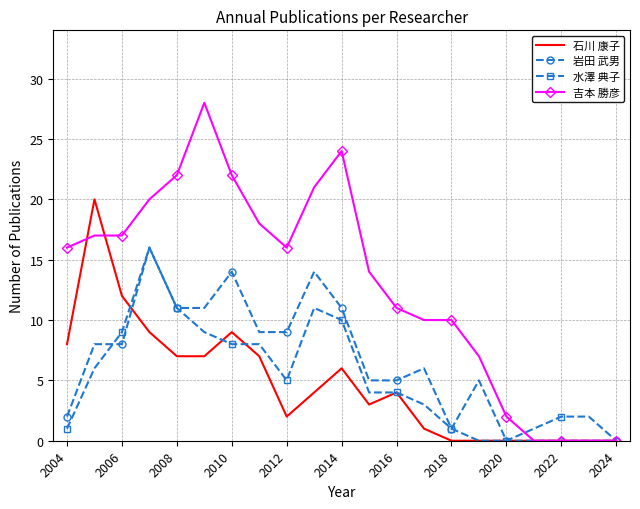

Which series has the largest total across all categories?

吉本 勝彦